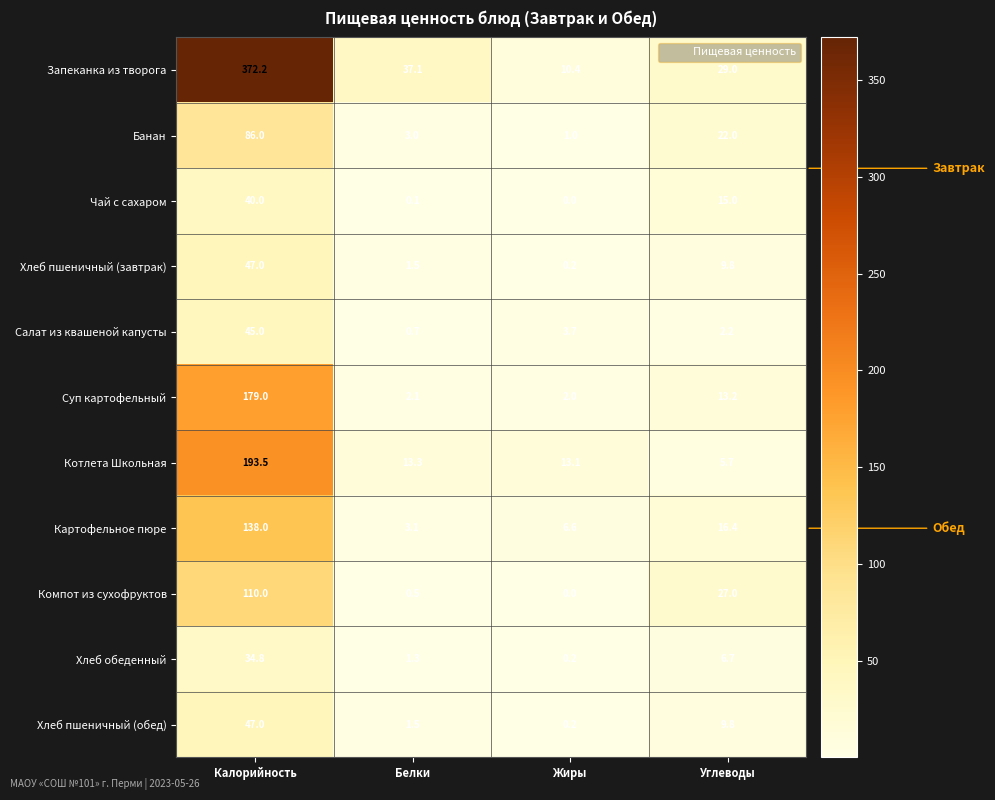

The value of Хлеб пшеничный (завтрак) at Углеводы is 5.5. True or false?

False